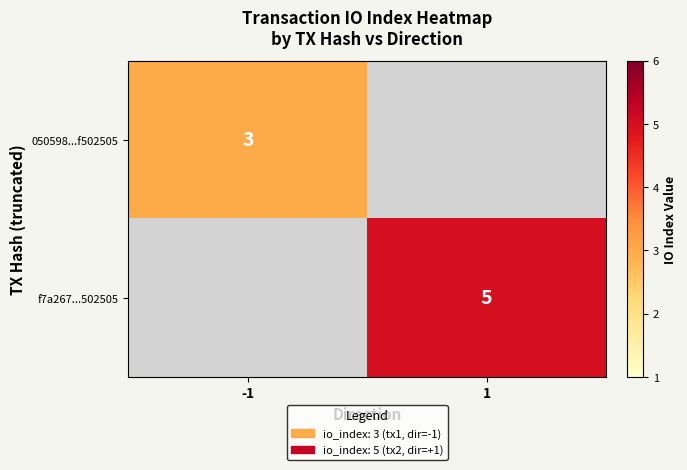

True or false: f7a267...502505 has a value of 5 at 1.

True